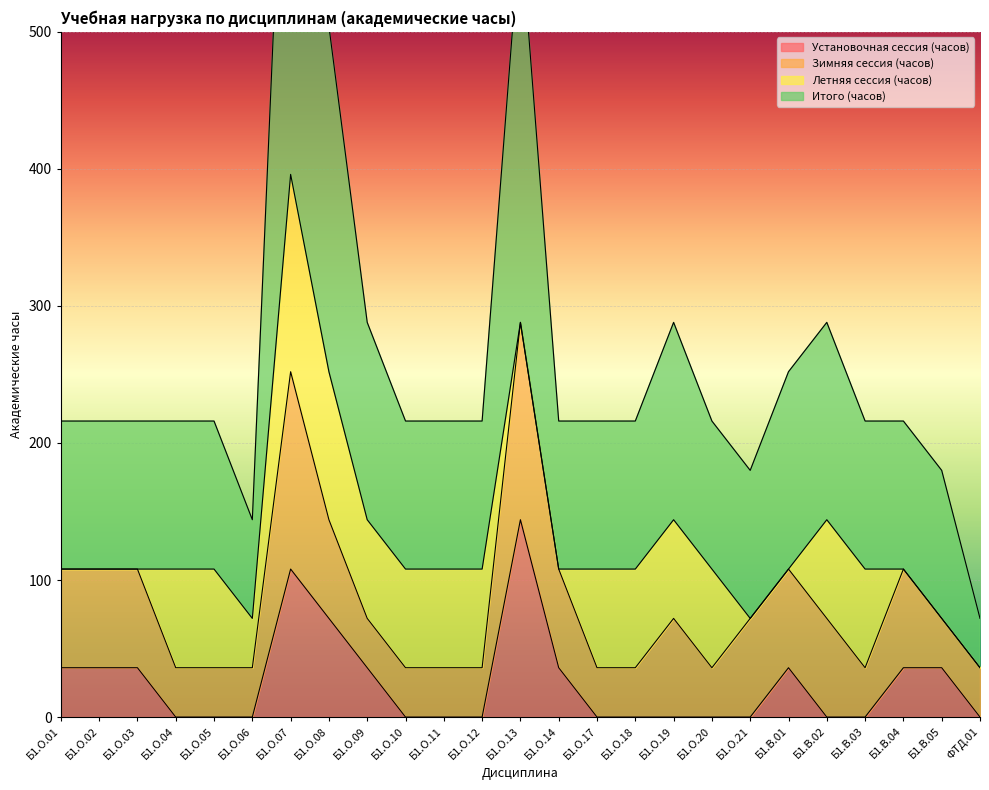

Which category has the lowest value across all series?

Б1.О.04